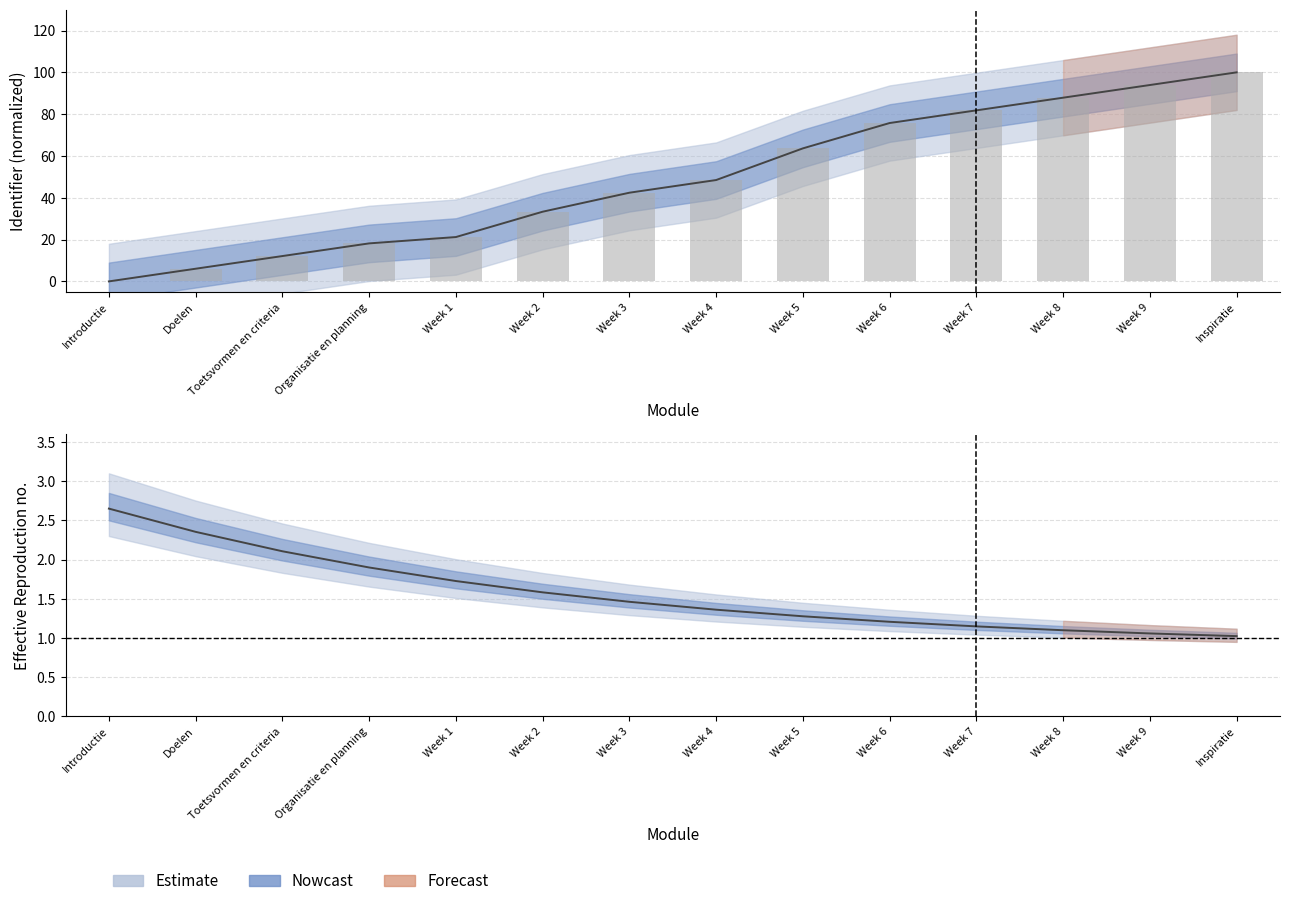

Reading left to right, transcribe all the data shown in this chart.

Introductie=0.0	Doelen=6.1	Toetsvormen en criteria=12.1	Organisatie en planning=18.2	Week 1=21.2	Week 2=33.3	Week 3=42.4	Week 4=48.5	Week 5=63.6	Week 6=75.8	Week 7=81.8	Week 8=87.9	Week 9=93.9	Inspiratie=100.0